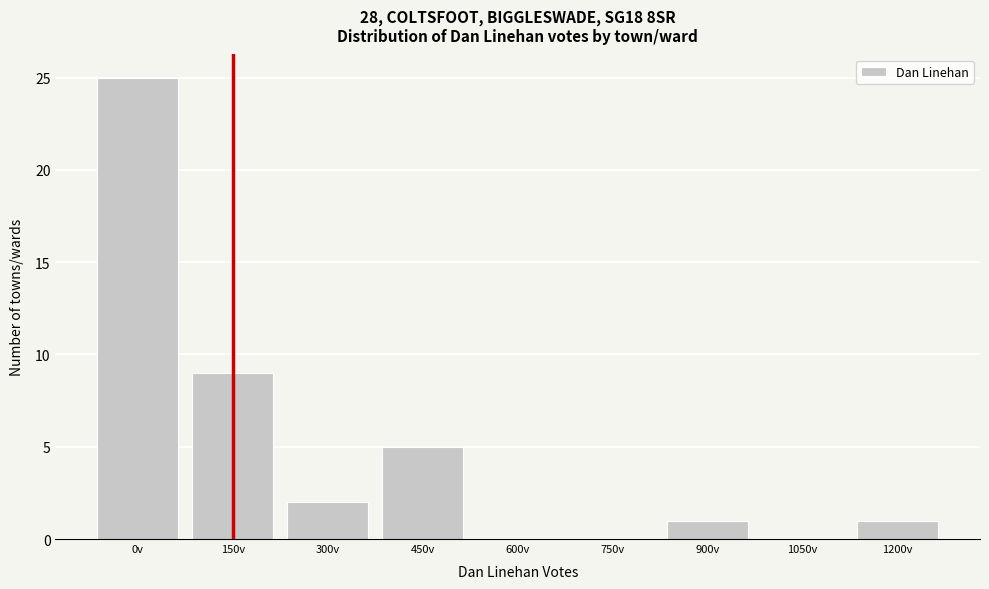

Reading left to right, extract all data points from this chart.

0v=25	150v=9	300v=2	450v=5	600v=0	750v=0	900v=1	1050v=0	1200v=1